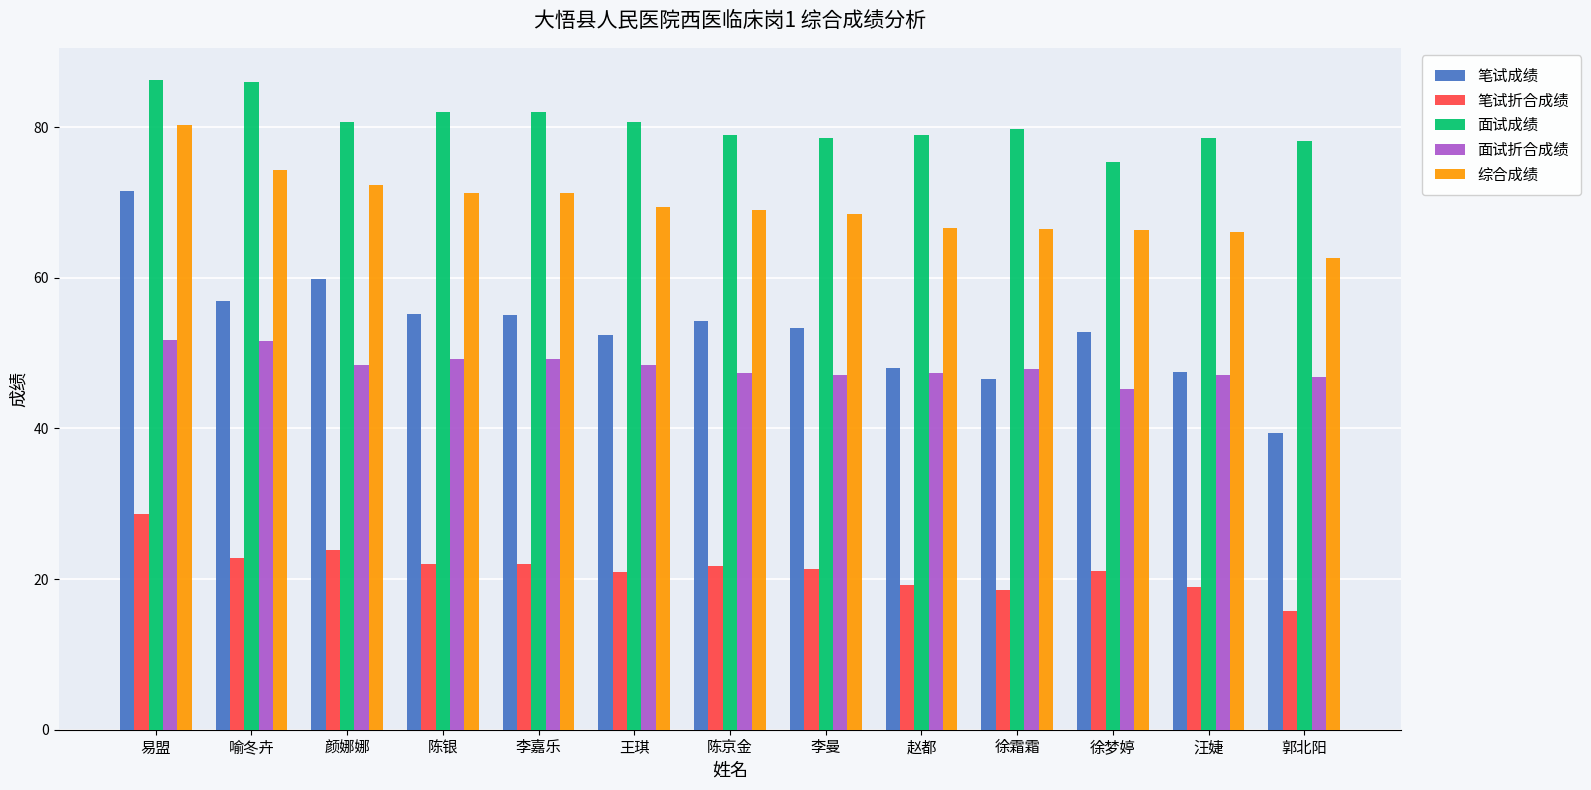

List the series in order of their peak value, lowest first.

笔试折合成绩, 面试折合成绩, 笔试成绩, 综合成绩, 面试成绩